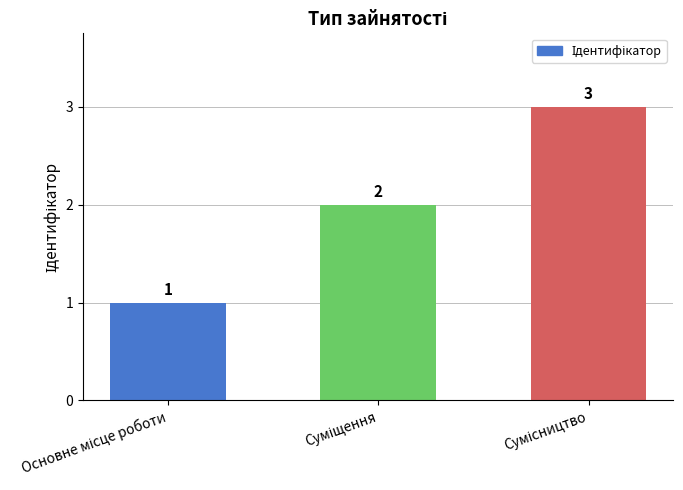

What is the value of the 2nd bar from the left?

2